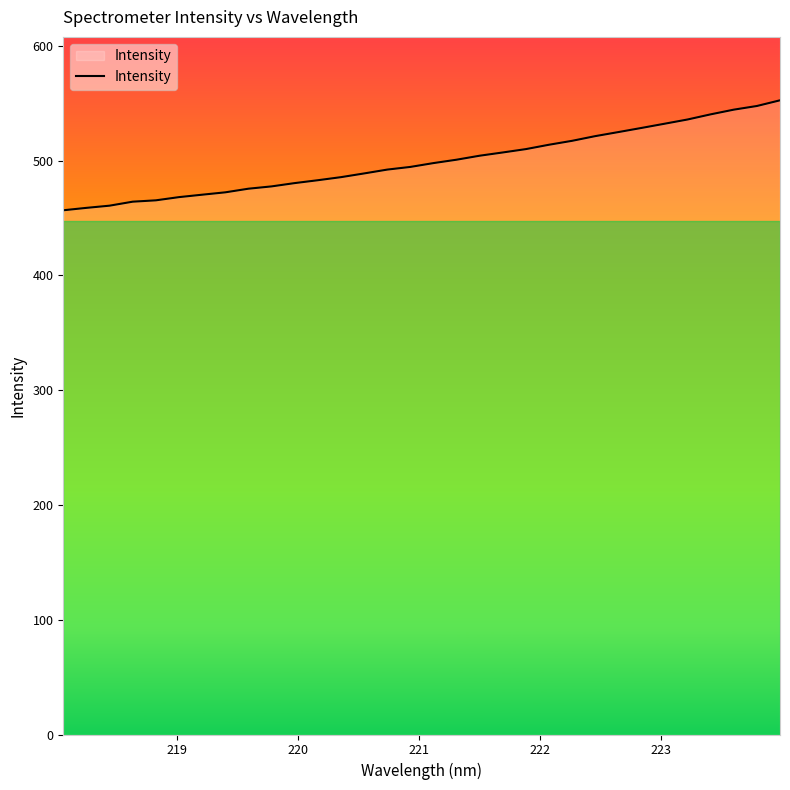

What is the difference between the second highest and minimum values?

90.9